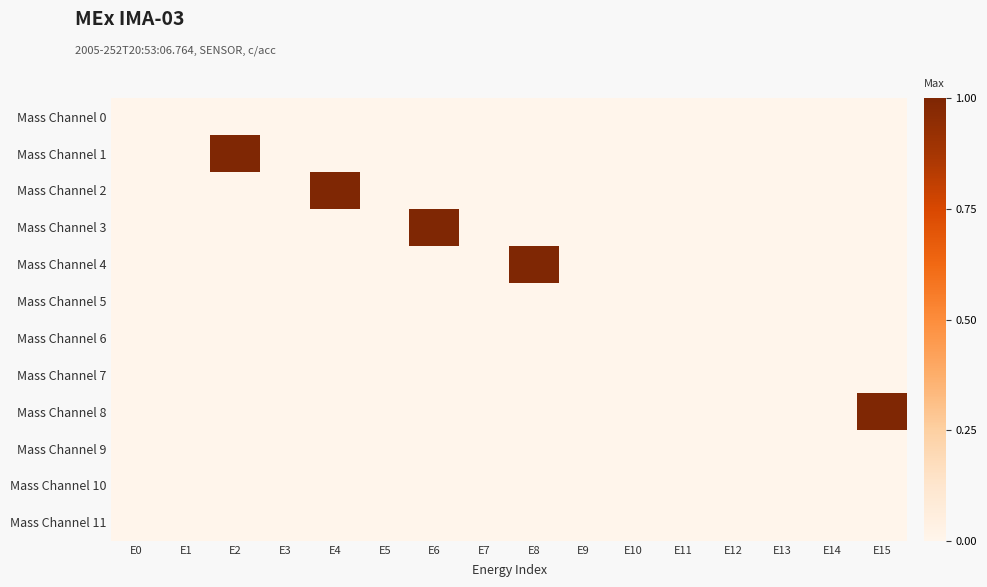

Which label corresponds to the largest value in the chart?

E2